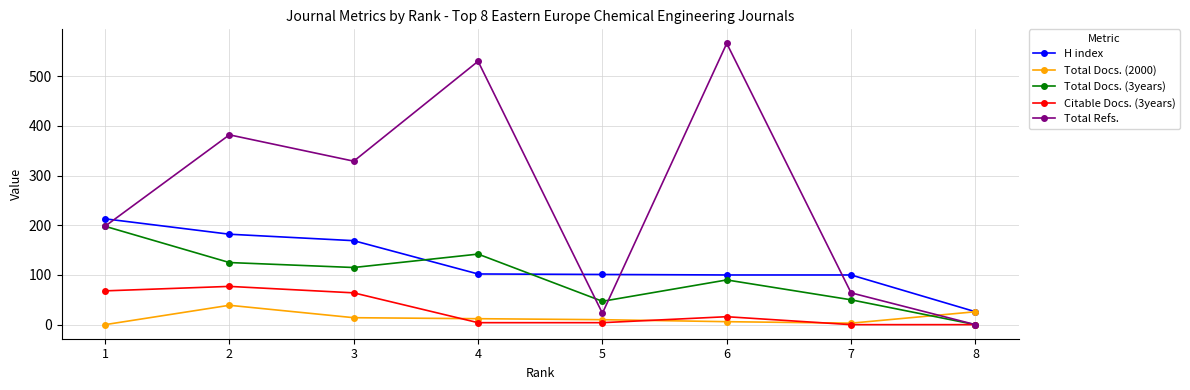

Rank the series by their maximum value, from lowest to highest.

Total Docs. (2000), Citable Docs. (3years), Total Docs. (3years), H index, Total Refs.